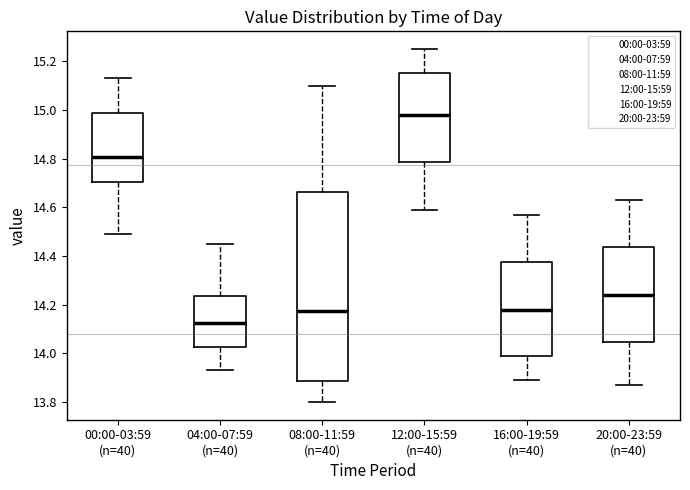

Reading left to right, transcribe this box plot: for each box, give where its median line is, the range the box spans, and where its two whiskers end, as read against the y-axis. The values are not printed on the chart, so give them approximately, as read against the axis.

00:00-03:59 (n=40): median 14.80, box 14.70 to 14.98, whiskers 14.50 to 15.14
04:00-07:59 (n=40): median 14.12, box 14.02 to 14.24, whiskers 13.94 to 14.46
08:00-11:59 (n=40): median 14.18, box 13.88 to 14.66, whiskers 13.80 to 15.10
12:00-15:59 (n=40): median 14.98, box 14.78 to 15.16, whiskers 14.60 to 15.26
16:00-19:59 (n=40): median 14.18, box 13.98 to 14.38, whiskers 13.90 to 14.58
20:00-23:59 (n=40): median 14.24, box 14.04 to 14.44, whiskers 13.88 to 14.64